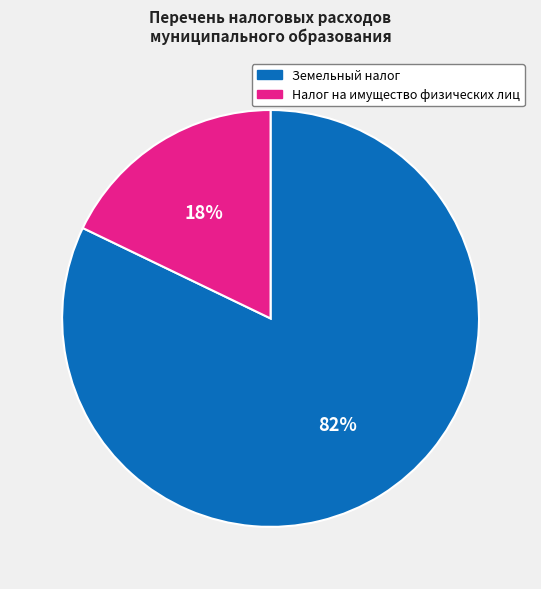

To the nearest percent, what is the difference between the largest and smallest slice percentages?

64%